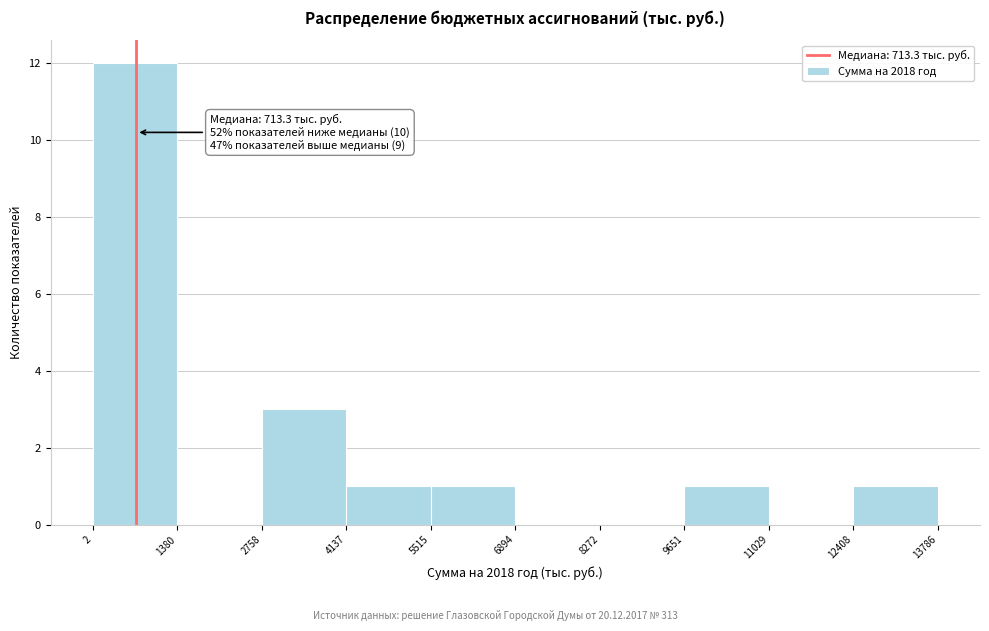

Which range on the x-axis has the tallest bar?

2 to 1380